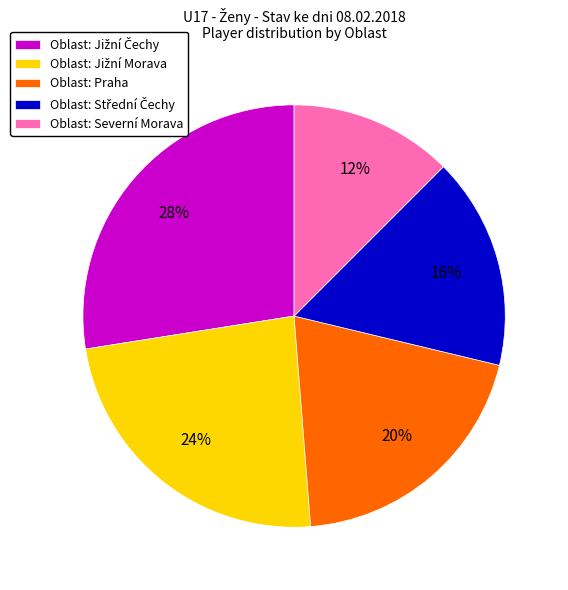

Does Oblast: Severní Morava account for over 50% of the chart?

No